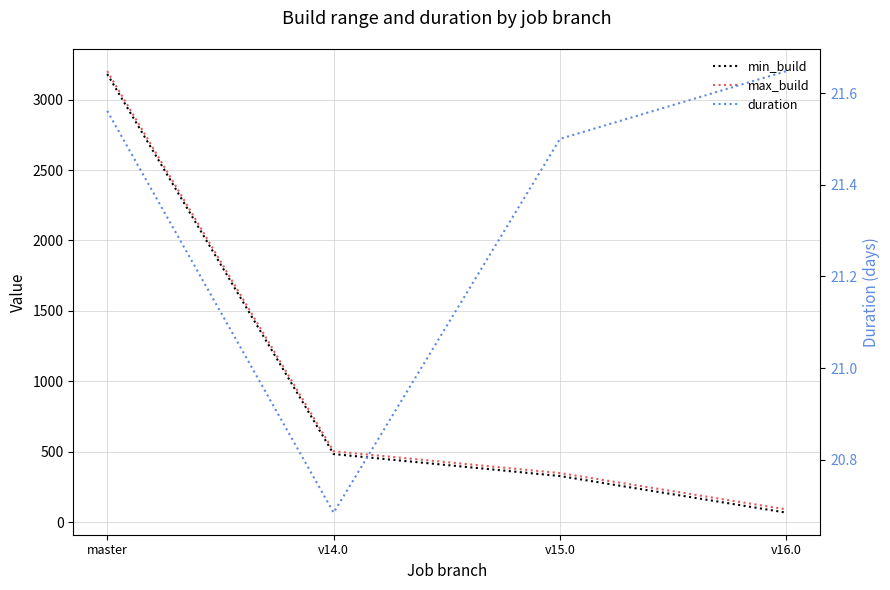

List the labels in order of max_build value, smallest first.

v16.0, v15.0, v14.0, master